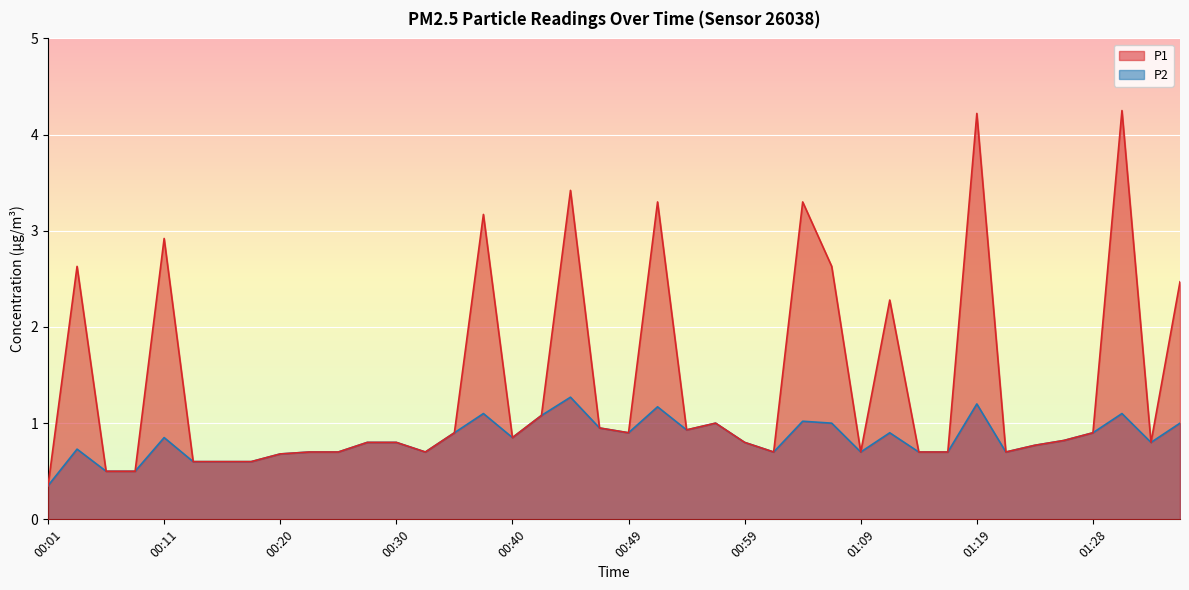

How many interior local valleys does the P1 series have?

8